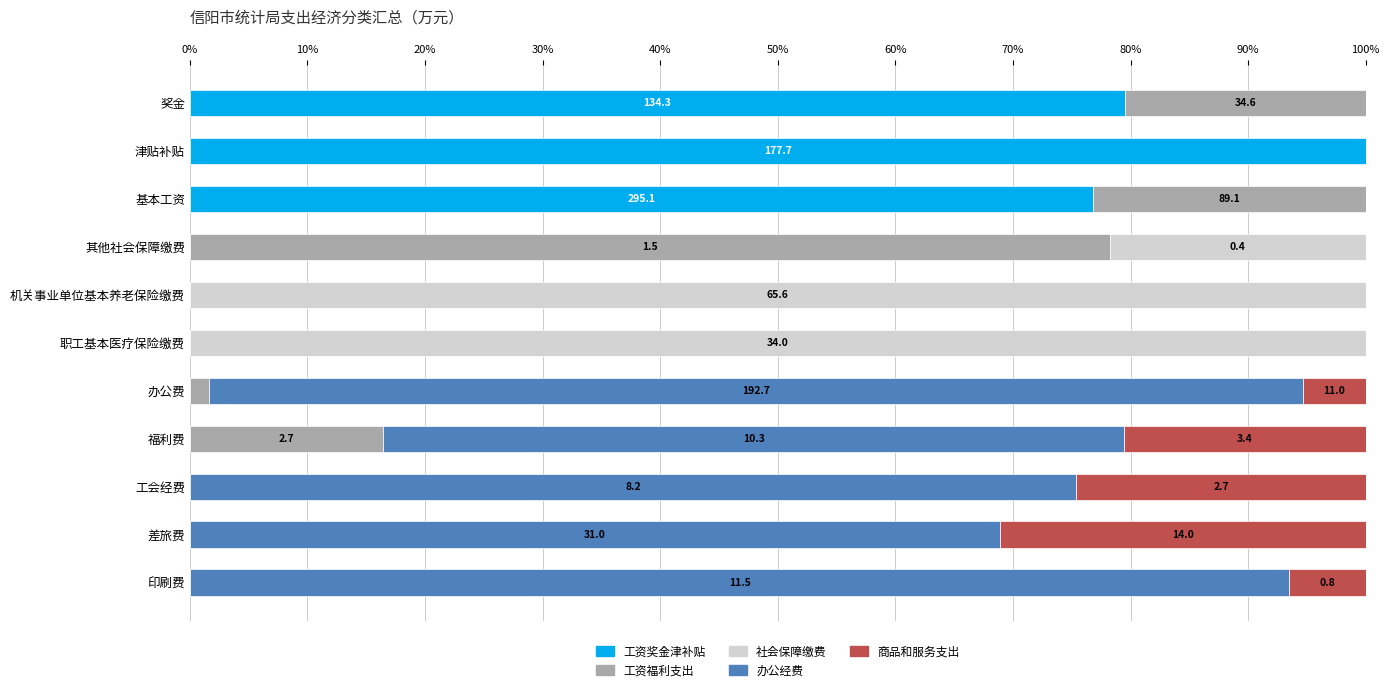

What is the highest value of the 工资奖金津补贴 series?

100.0